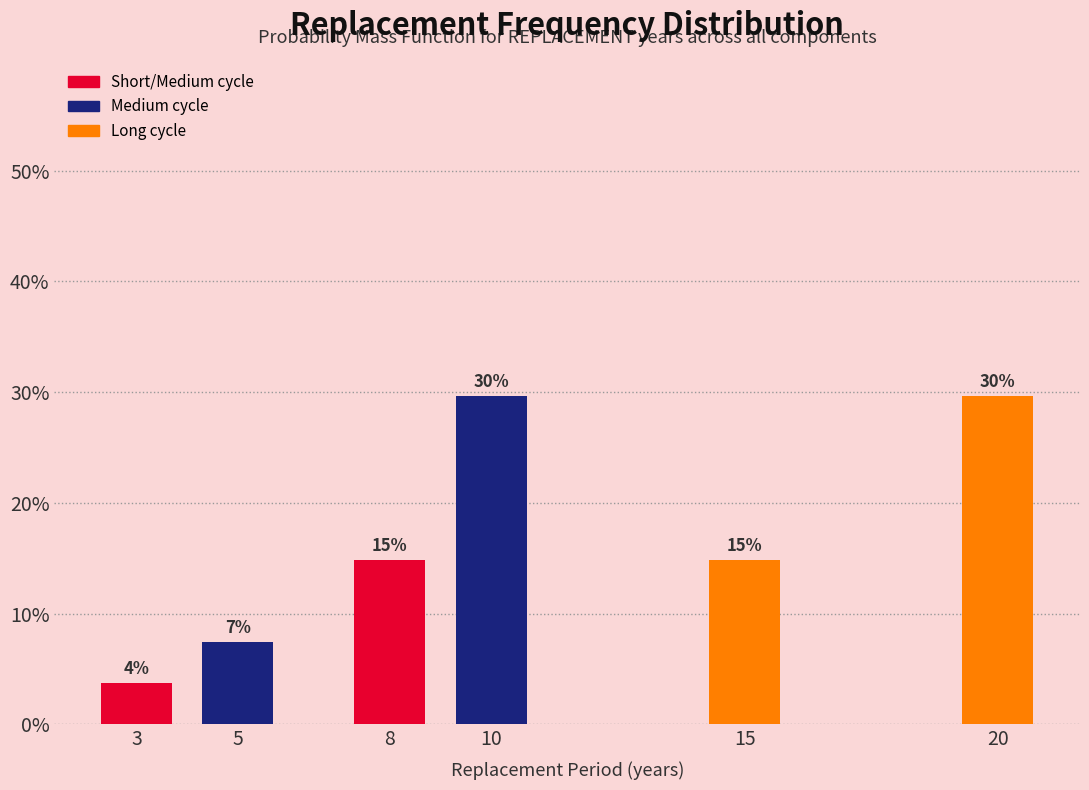

Are the bars horizontal?

No